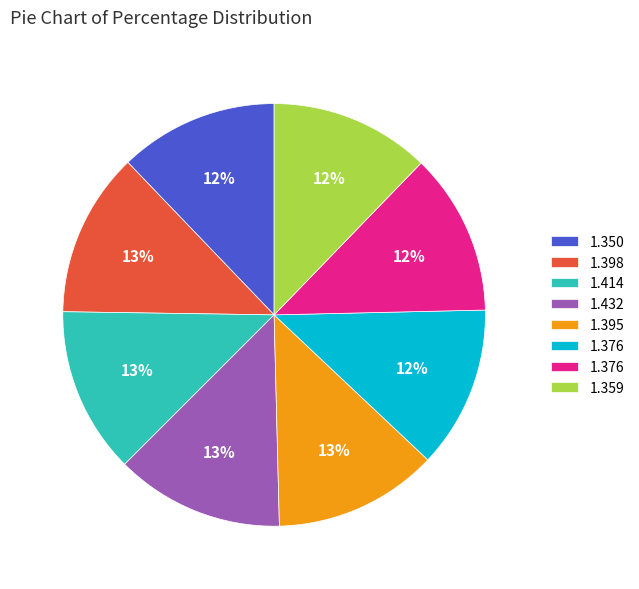

To the nearest percent, what is the average slice percentage?

12%